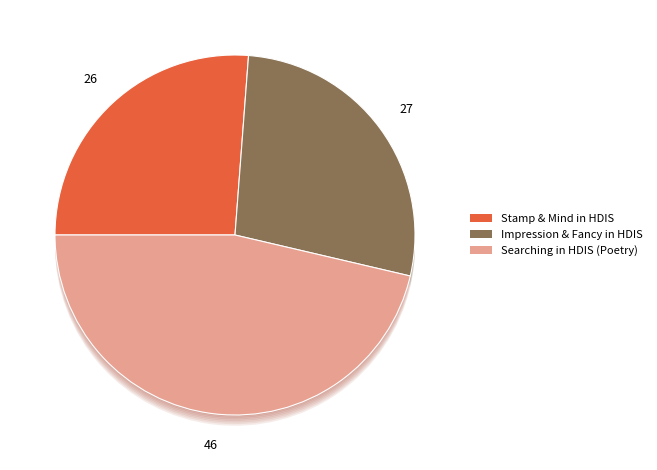

Count the number of slices in the pie.

3